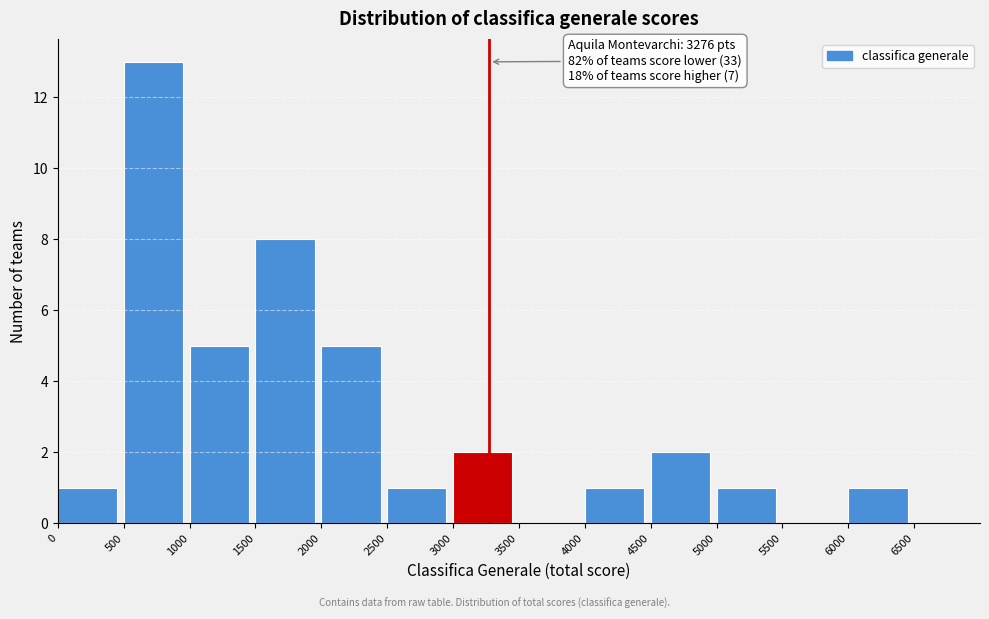

Over which range of the x-axis is the bar tallest?

500 to 1000